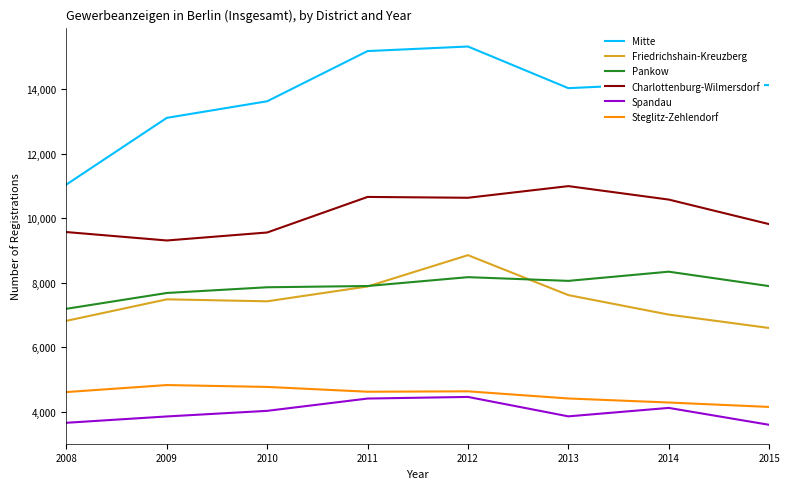

Rank the series at 2009 from highest to lowest value.

Mitte, Charlottenburg-Wilmersdorf, Pankow, Friedrichshain-Kreuzberg, Steglitz-Zehlendorf, Spandau